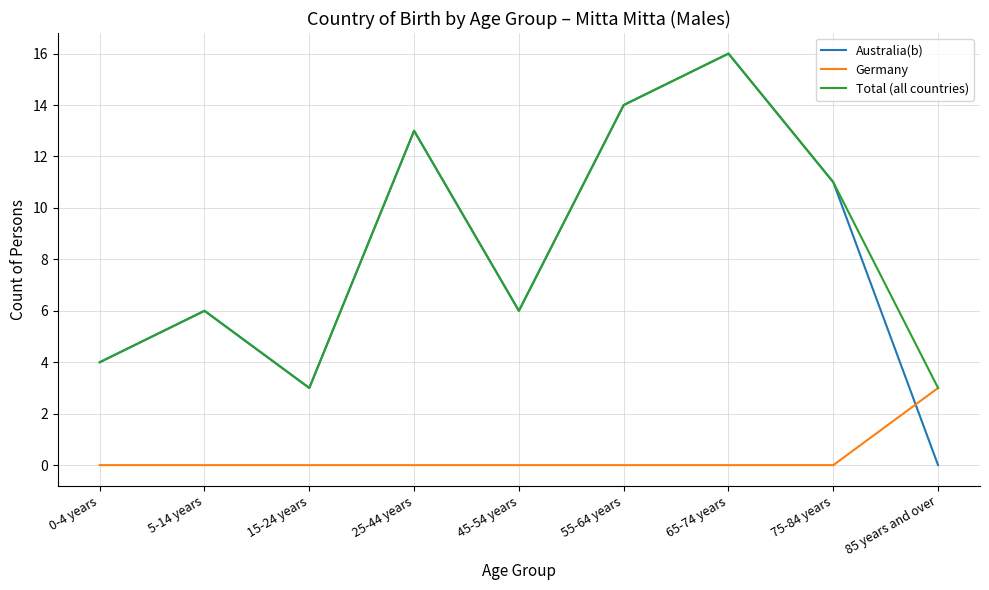

What is the maximum value shown in the chart?

16